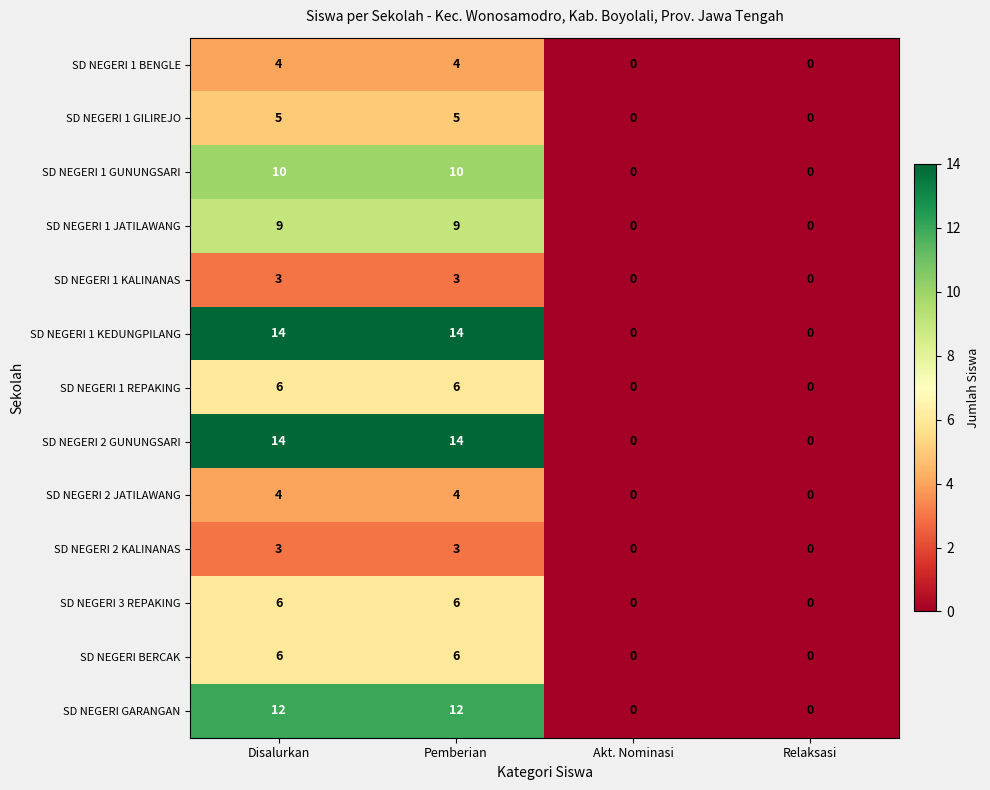

What is the approximate value of SD NEGERI 2 JATILAWANG at Disalurkan?

4